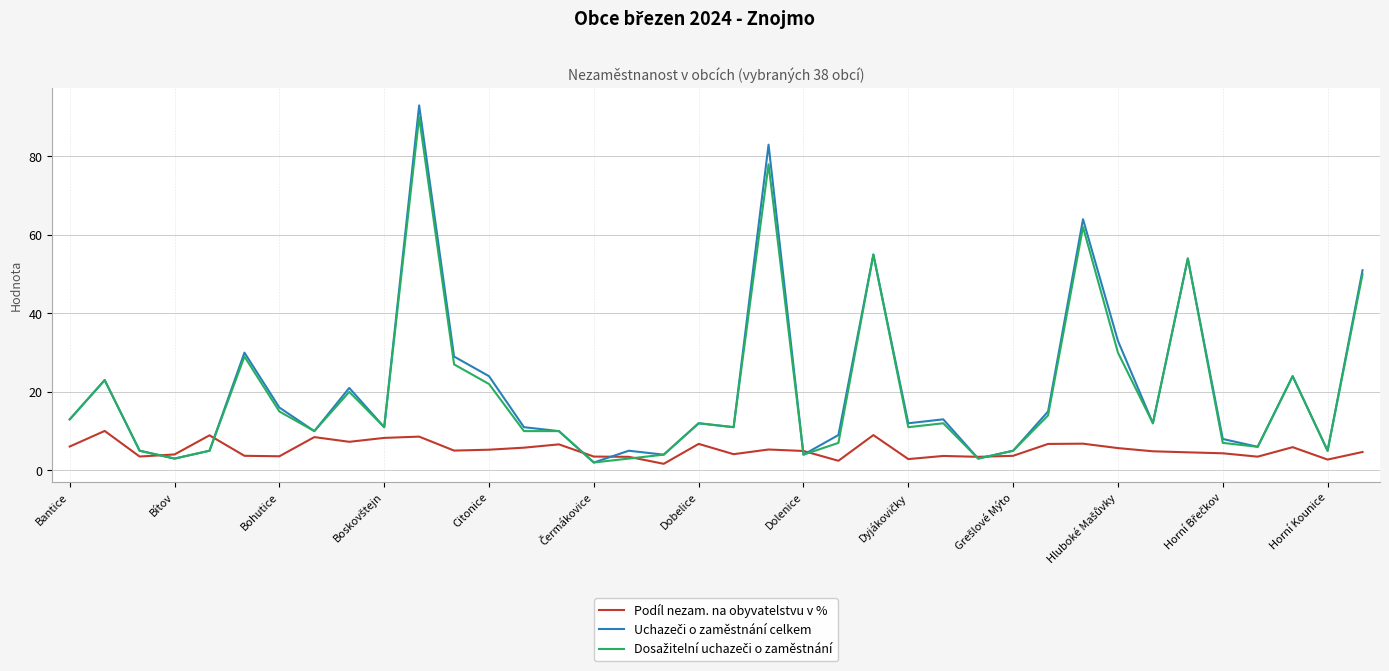

What is the maximum value shown in the chart?

93.0